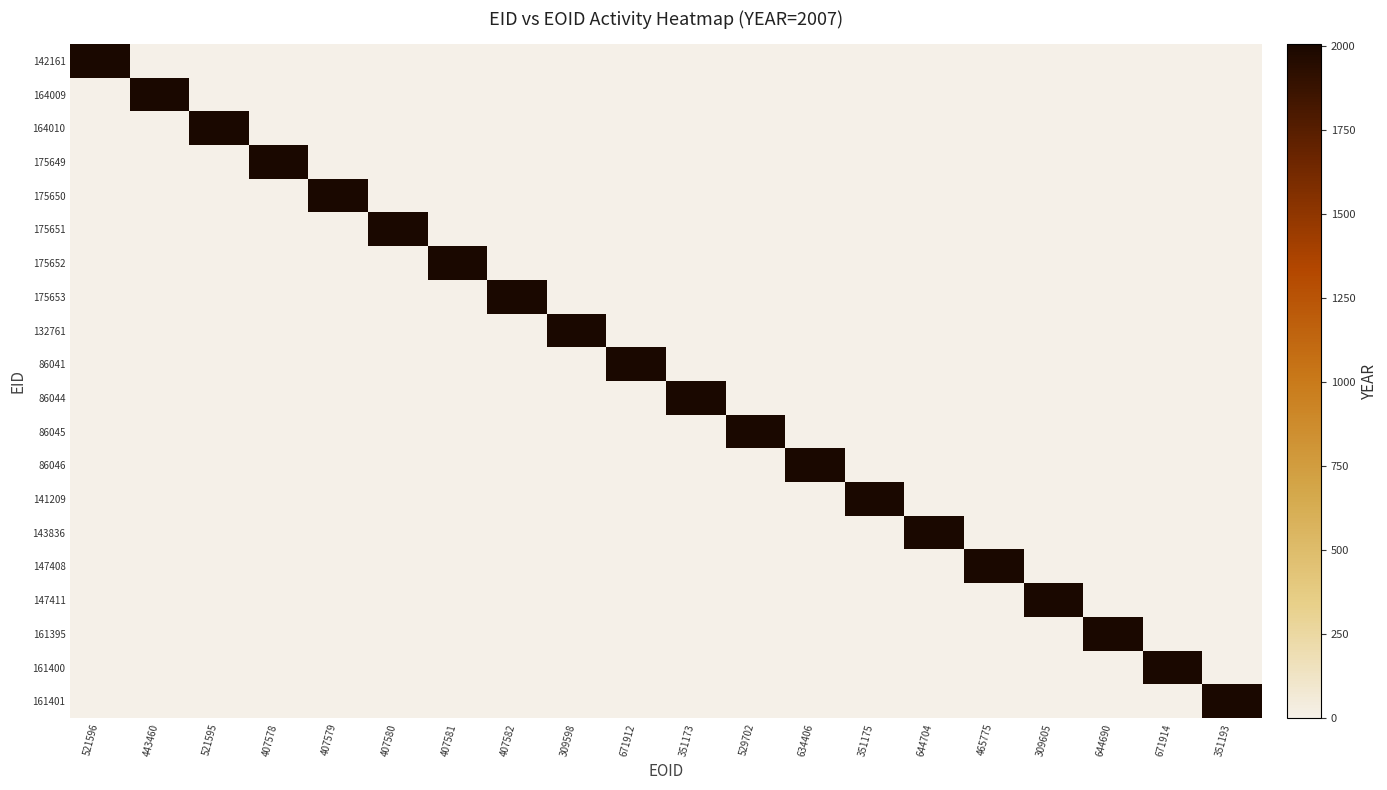

At how many categories does at least one series exceed 1987?

20